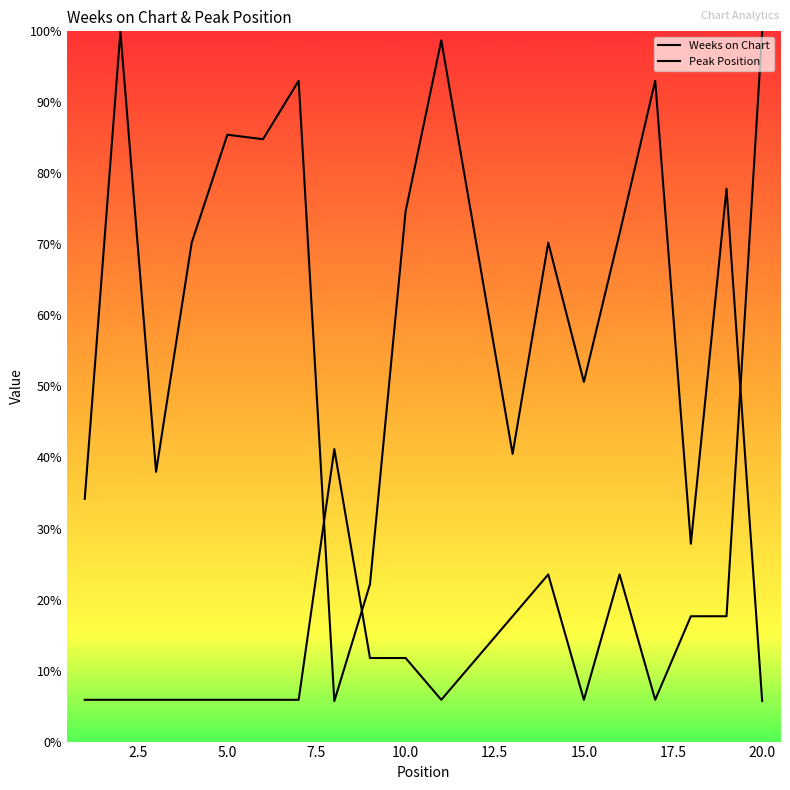

How many values in the Peak Position series are below 11?

10